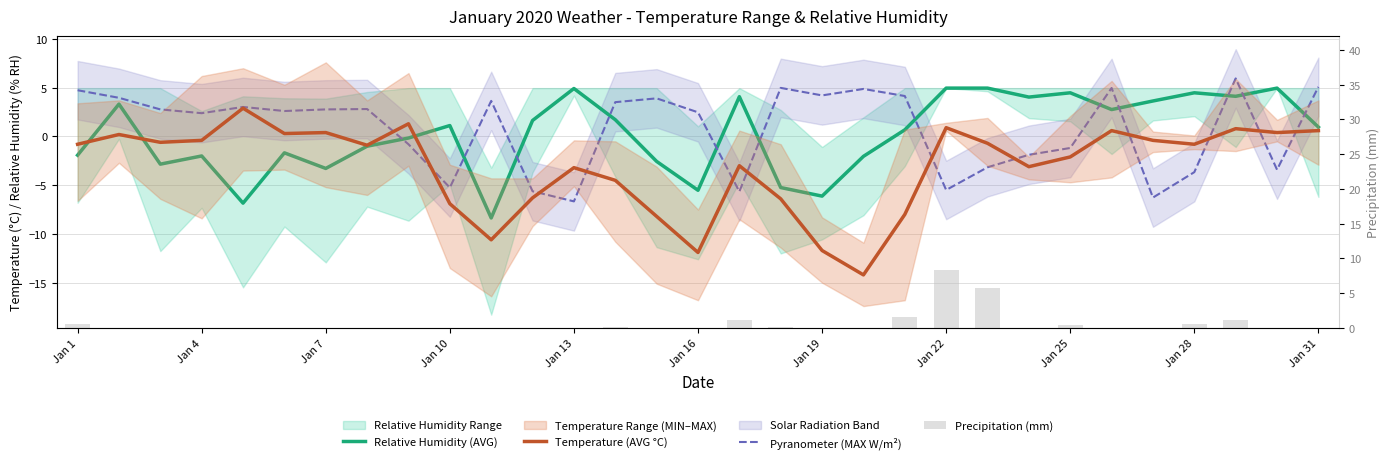

What position from the right is Jan 13?

19